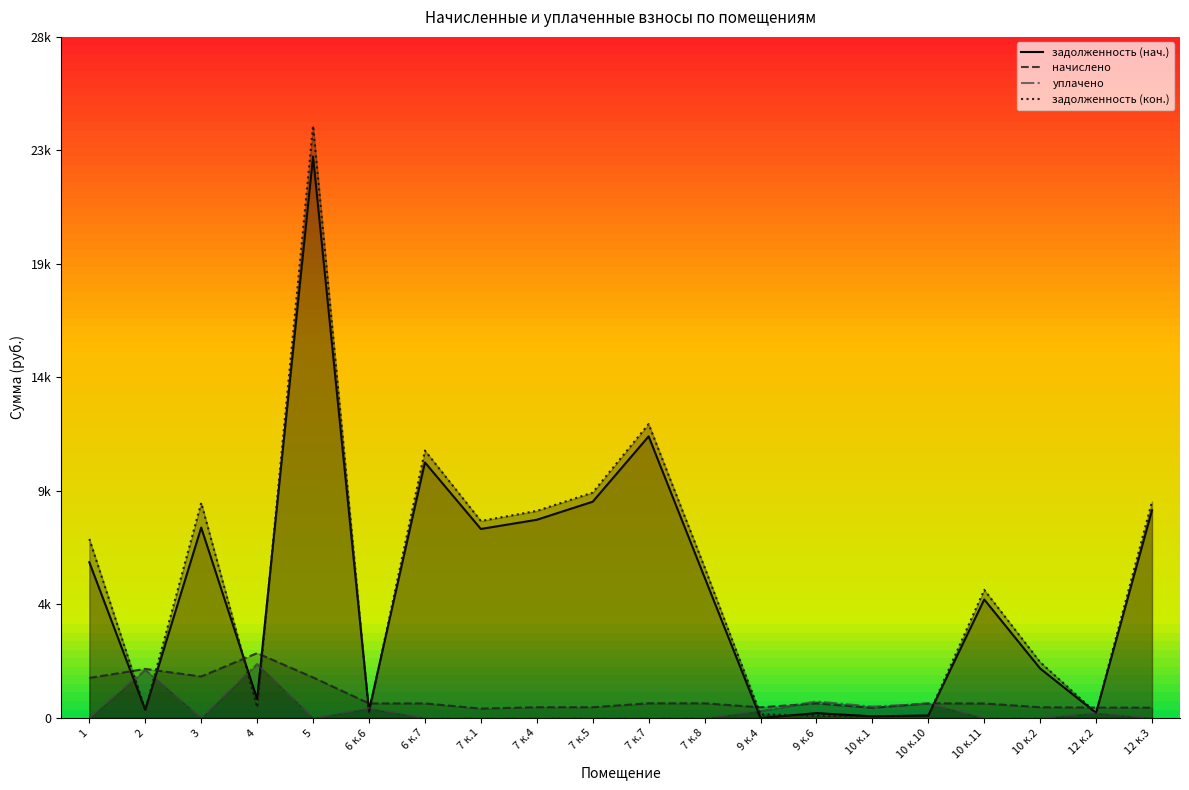

Is the value of задолженность (нач.) at 10 к.1 greater than the value of начислено at 4?

No